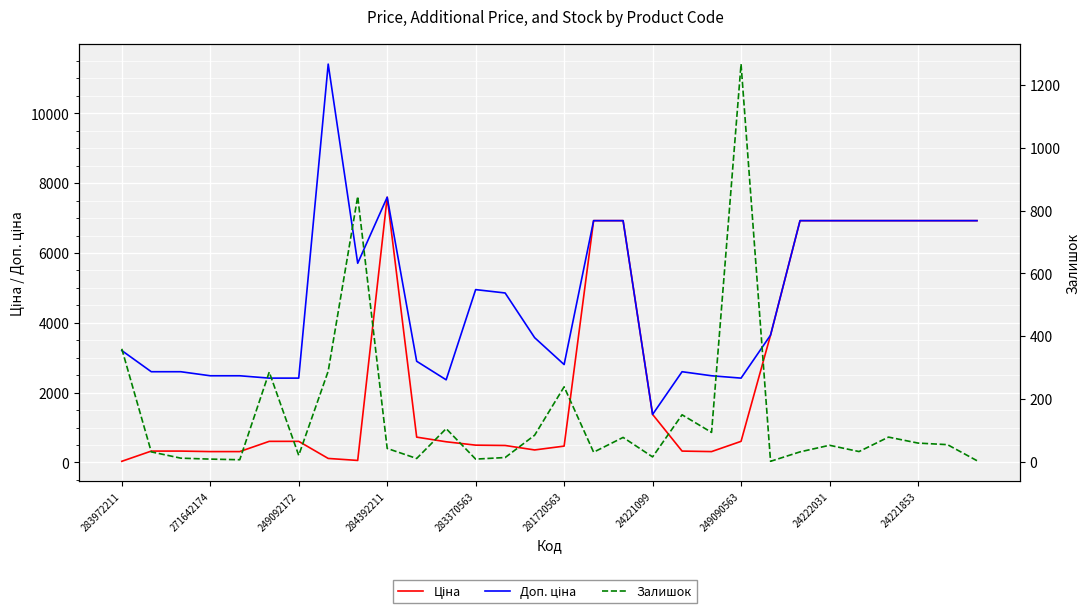

Reading left to right, list all the values displayed in this chart.

Ціна: 32.0	324.8	324.8	310.3	310.3	603.7	603.7	114.1	57.0	7596.5	724.5	591.6	495.0	485.4	357.4	467.3	6925.7	6925.7	1375.4	324.8	310.3	603.7	3646.5	6925.7	6925.7	6925.7	6925.7	6925.7	6925.7	6925.7
Доп. ціна: 3205.0	2598.3	2598.3	2482.4	2482.4	2414.8	2414.8	11410.0	5705.0	7596.5	2897.8	2366.5	4950.4	4853.8	3573.9	2803.6	6925.7	6925.7	1375.0	2598.3	2482.4	2414.8	3646.5	6925.7	6925.7	6925.7	6925.7	6925.7	6925.7	6925.7
Залишок: 360.0	32.0	12.0	9.0	7.0	286.0	21.0	289.0	845.0	43.0	11.0	106.0	9.0	14.0	85.0	239.0	31.0	78.0	16.0	150.0	94.0	1266.0	2.0	32.0	53.0	33.0	79.0	60.0	55.0	4.0